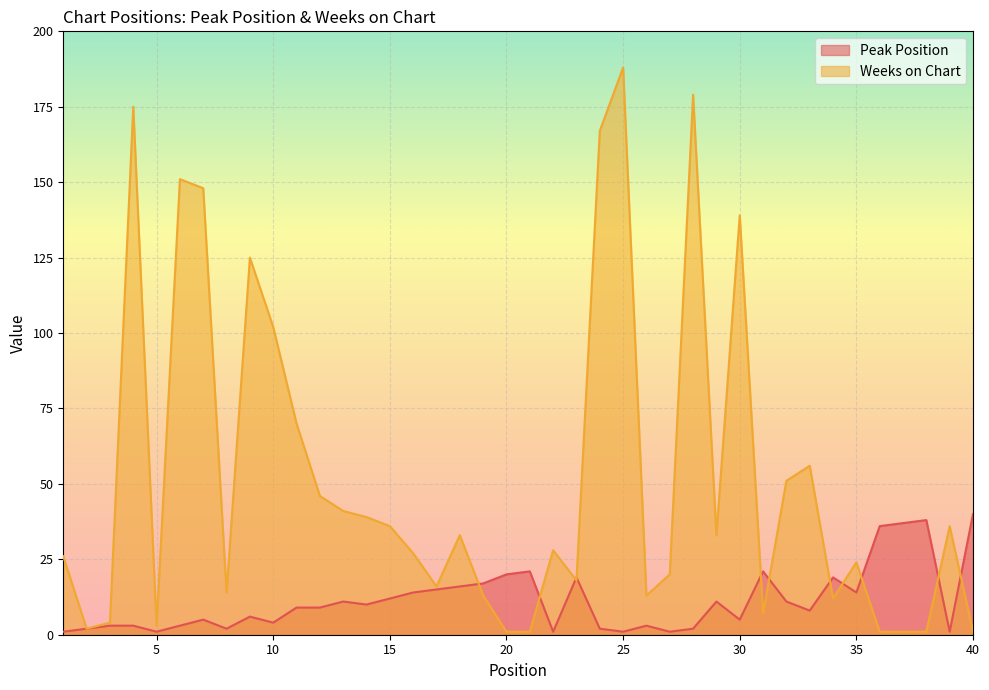

Which series has the widest spread of values?

Weeks on Chart